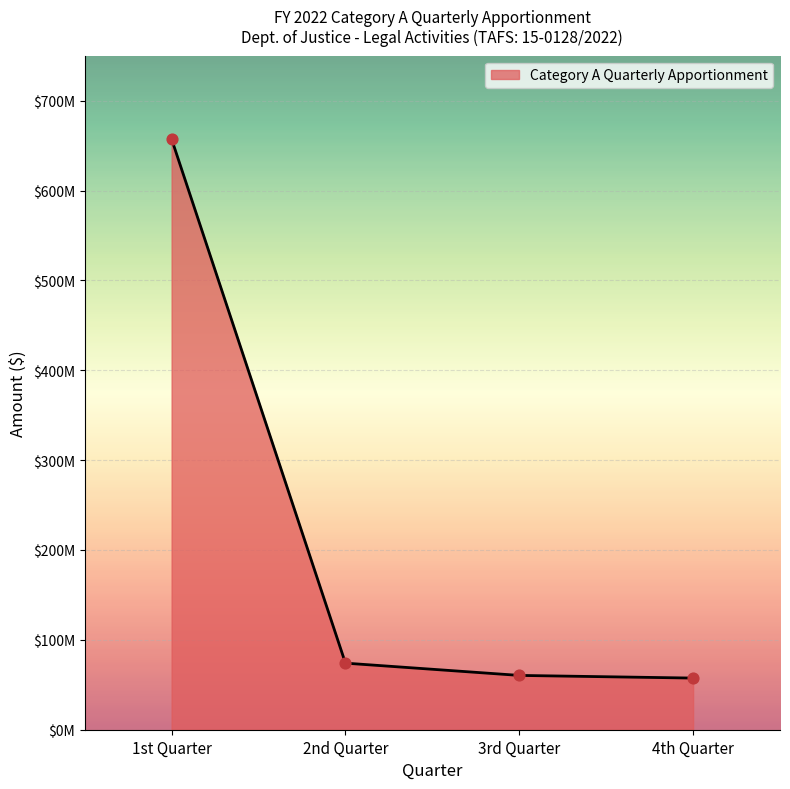

Between 2nd Quarter and 4th Quarter, which is larger?

2nd Quarter